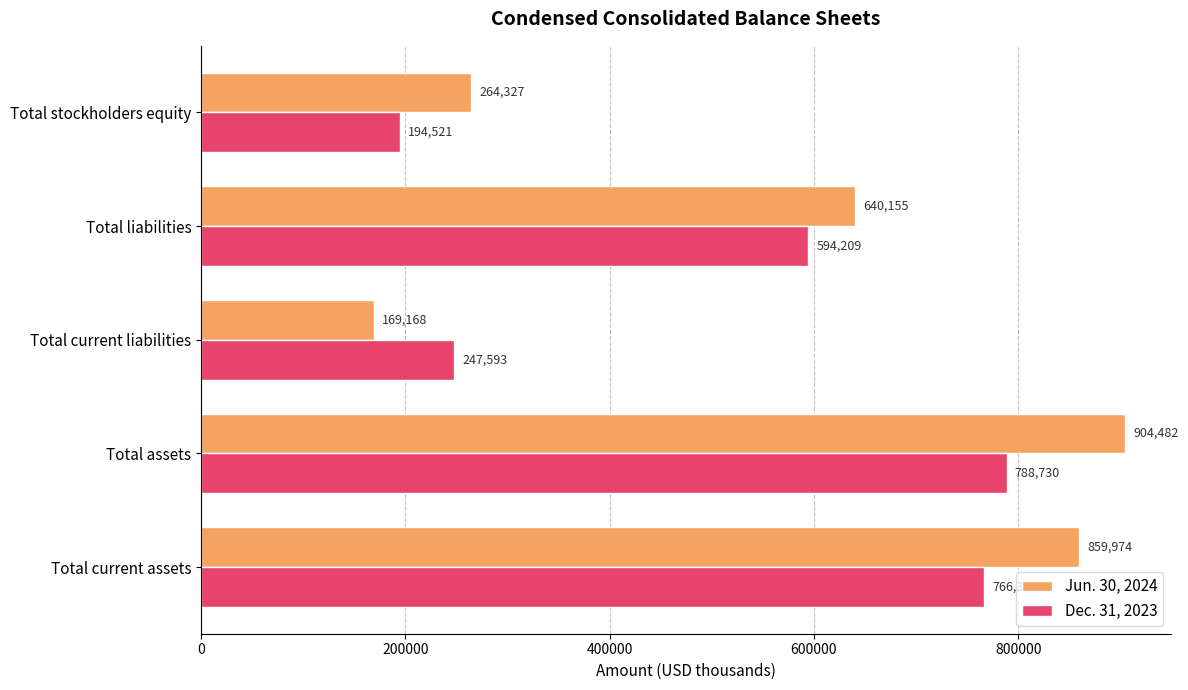

List the labels in order of Jun. 30, 2024 value, largest first.

Total assets, Total current assets, Total liabilities, Total stockholders equity, Total current liabilities